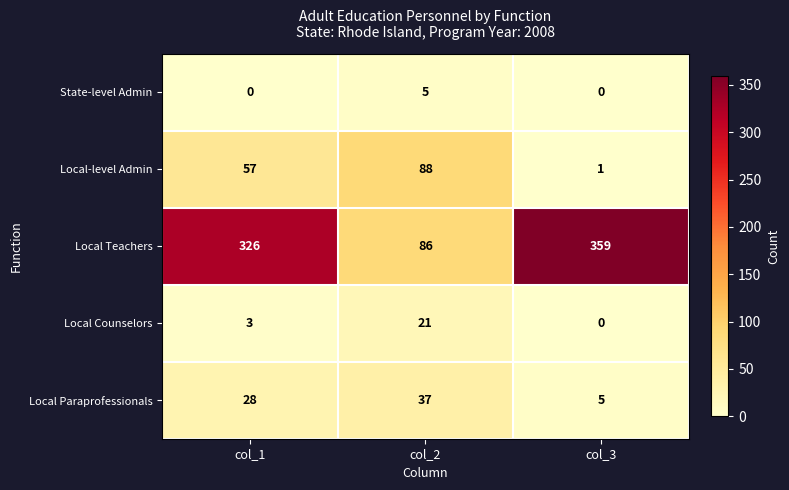

Which label corresponds to the largest value in the chart?

col_3